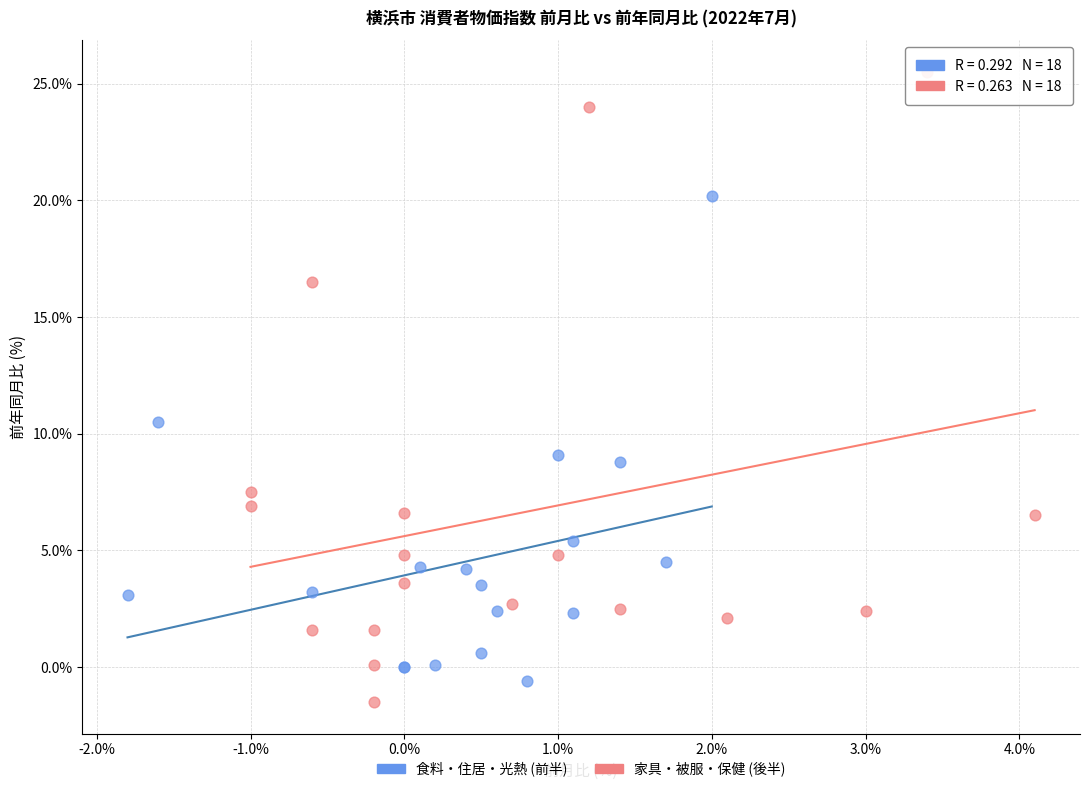

Which series contains the lowest Y value?

家具・被服・保健 (後半)